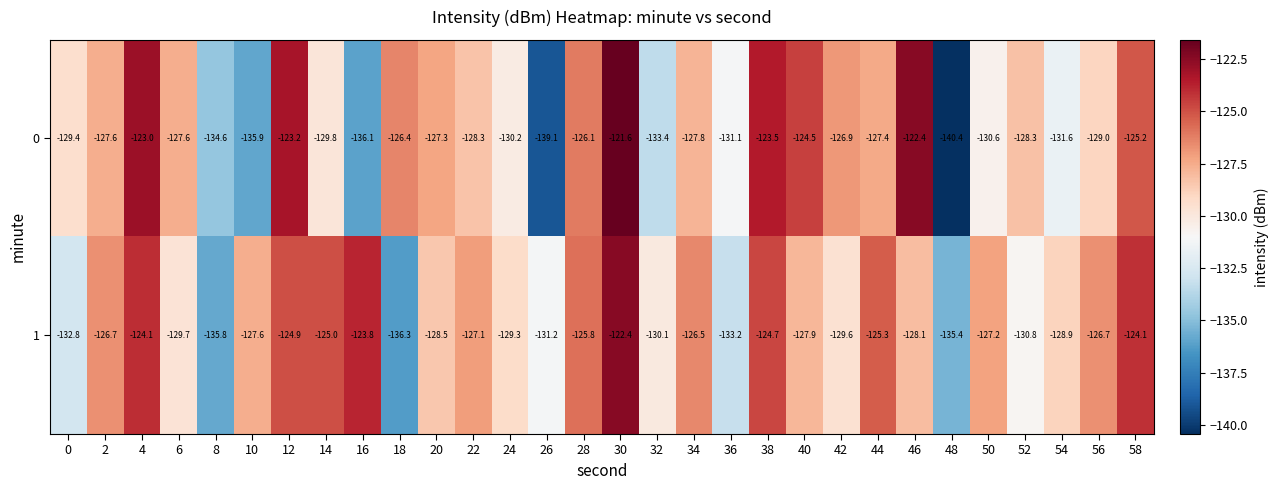

At which category is the sum across all series the highest?

30